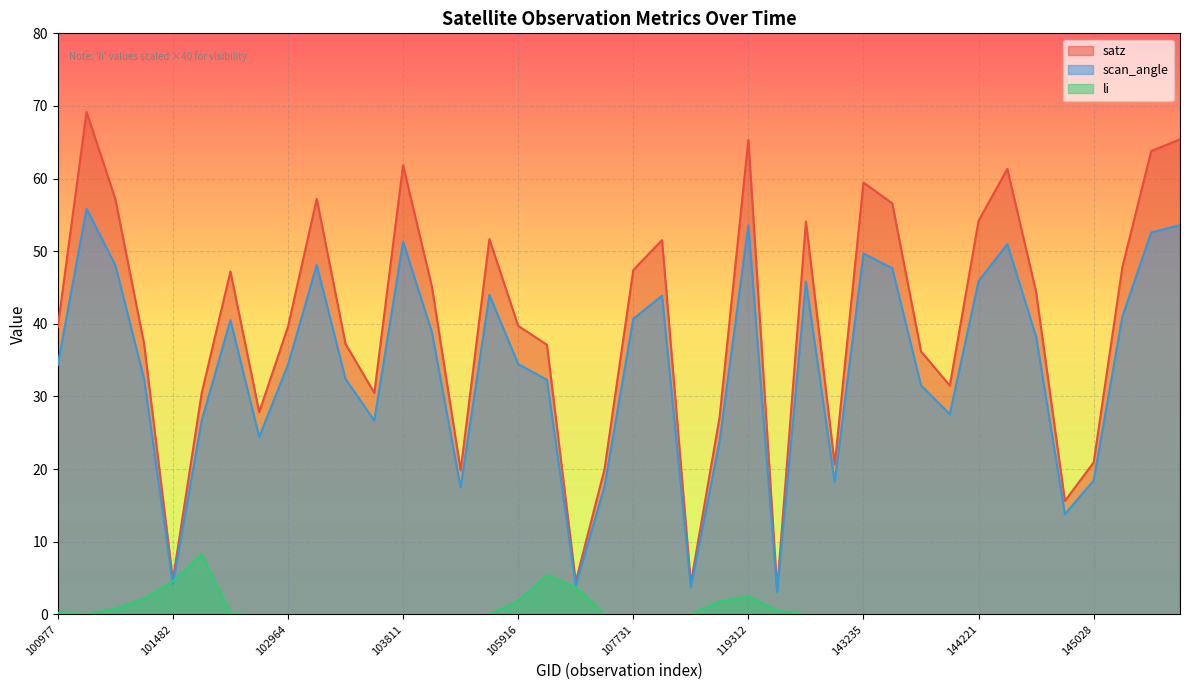

List the labels in order of scan_angle value, smallest first.

120691, 109321, 106642, 101482, 144831, 104162, 107562, 132746, 145028, 112234, 102724, 101605, 103566, 144028, 143639, 106467, 101357, 103330, 100977, 102964, 105916, 144634, 103928, 102352, 107731, 145227, 108091, 104522, 121027, 144221, 143444, 101234, 103211, 143235, 144431, 103811, 145421, 119312, 145435, 101111